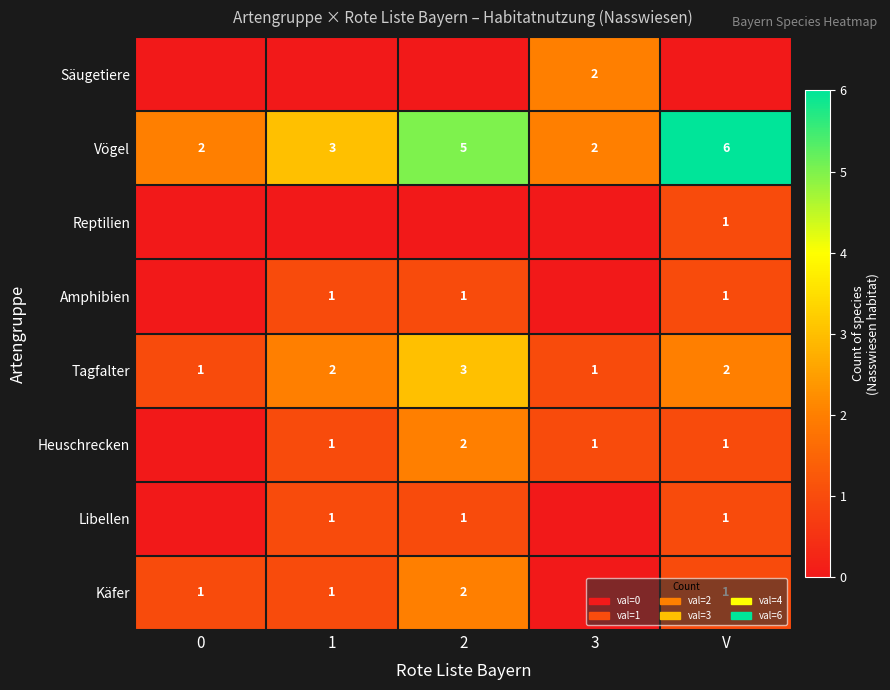

What is the maximum value for Vögel?

6